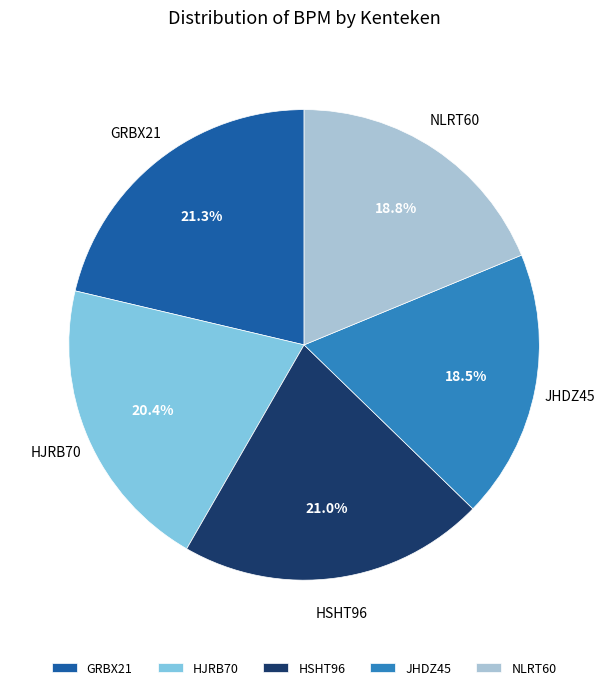

Do JHDZ45 and NLRT60 together represent more than half of the pie?

No